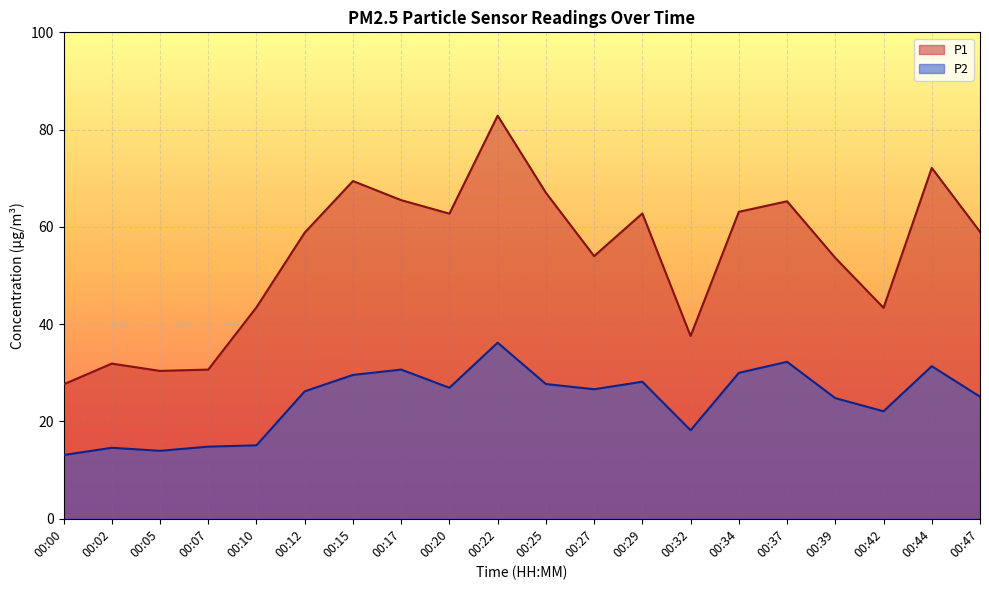

At which category does P1 reach its first local peak?

00:02